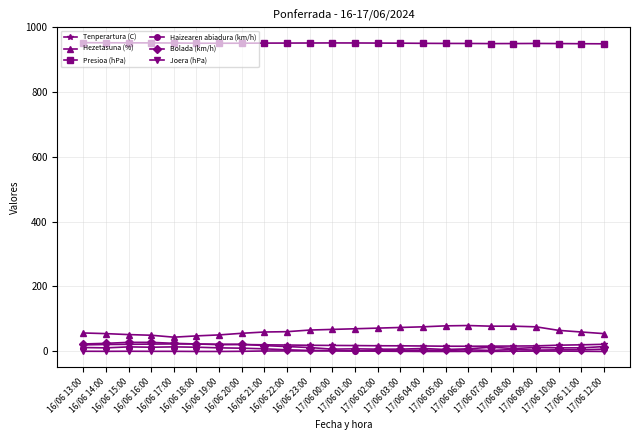

At how many categories does at least one series exceed 314?

24